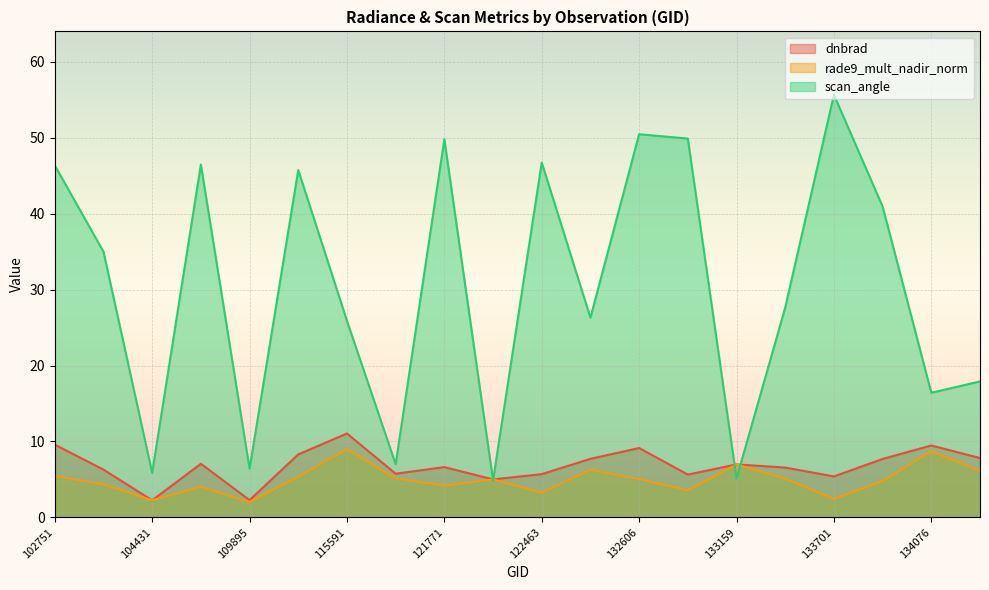

What is the difference between the second highest and second lowest values in the rade9_mult_nadir_norm series?

6.4